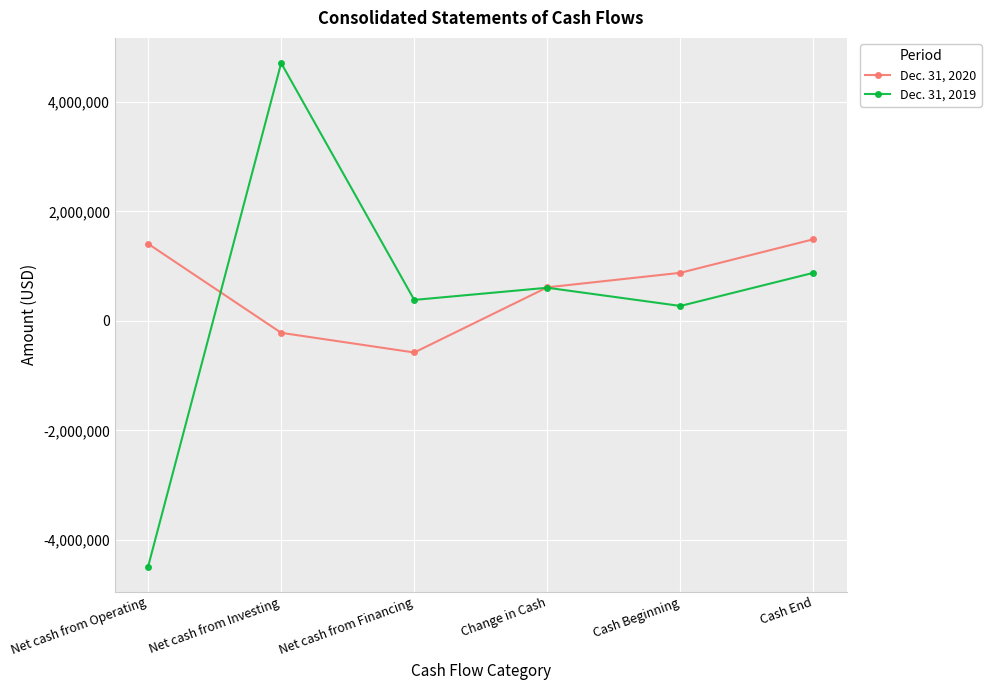

How many interior local peaks does the Dec. 31, 2019 series have?

2